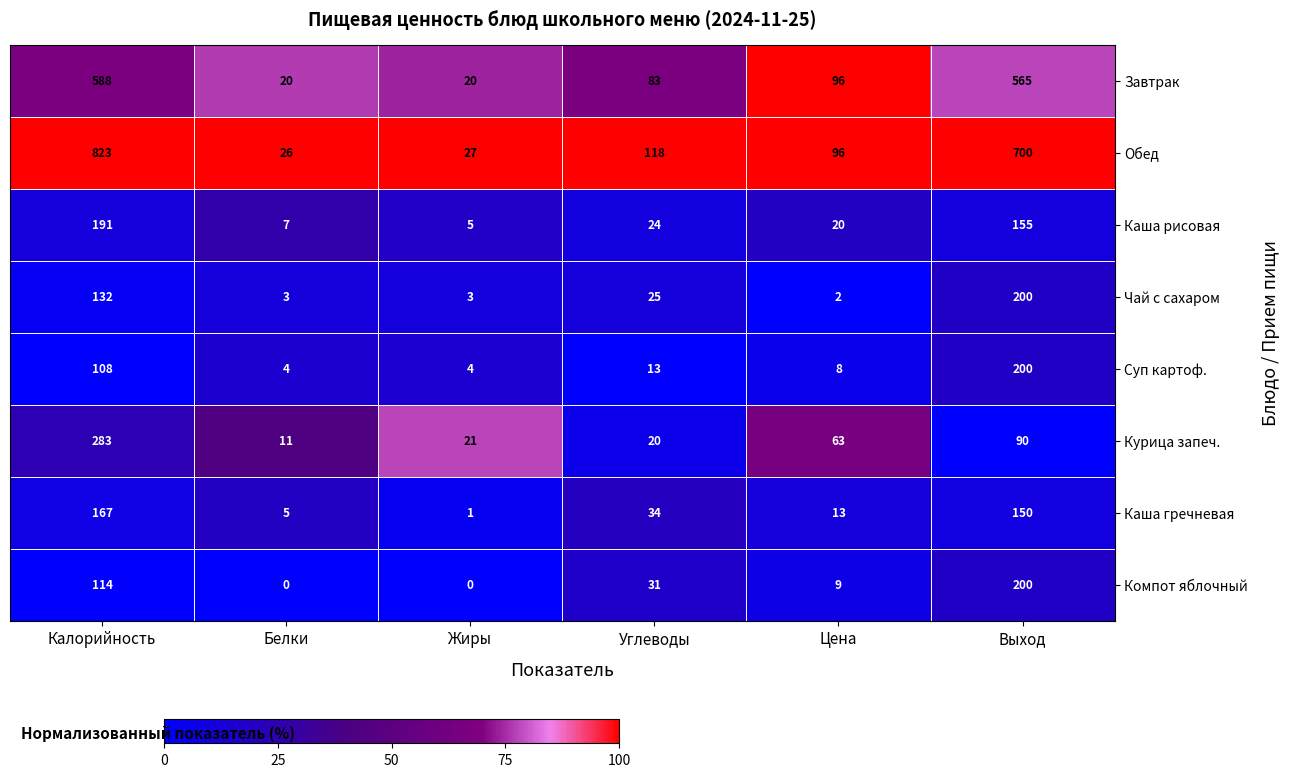

What is the spread (max minus min) of values at Жиры?

27